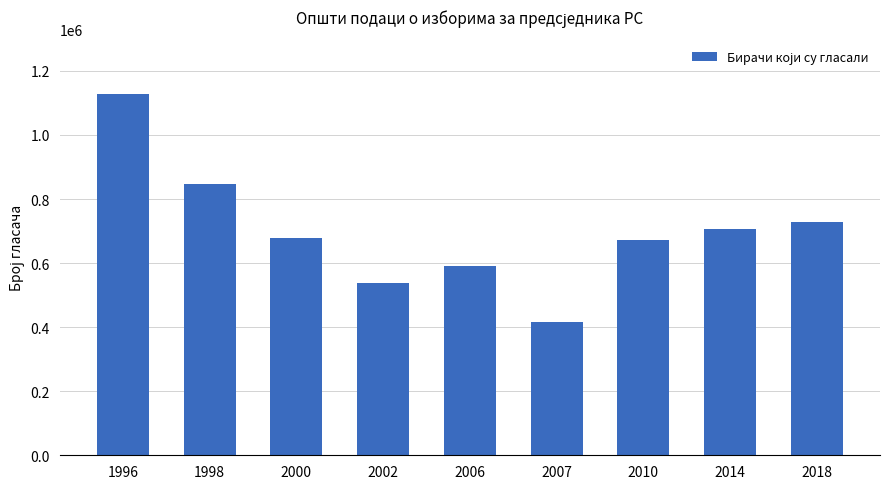

Where does the data first go above 676989?

1996